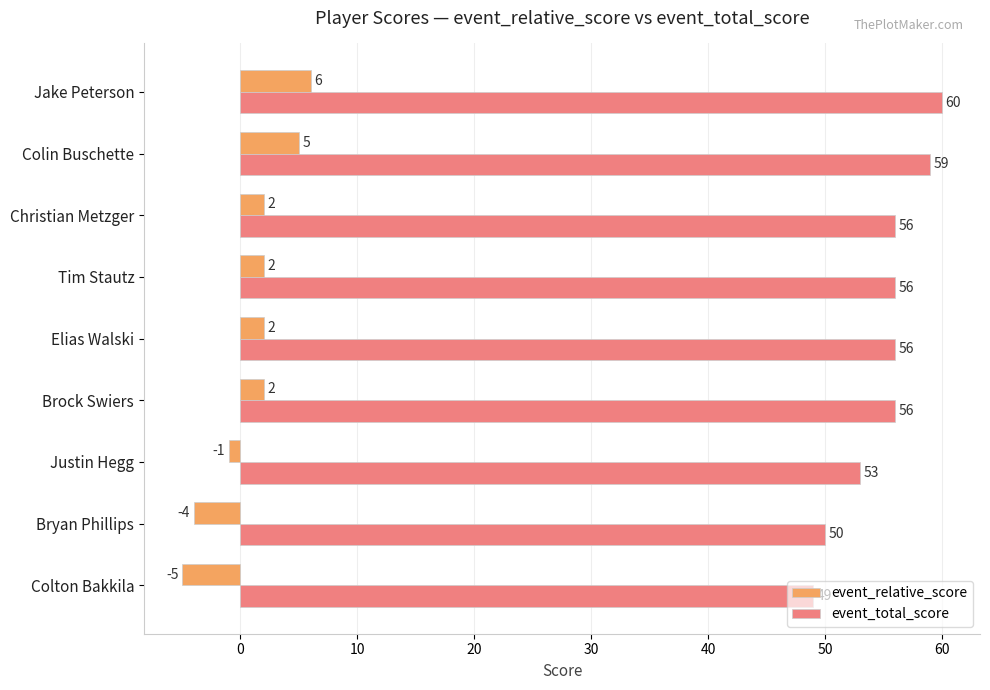

Which series has the largest total across all categories?

event_total_score